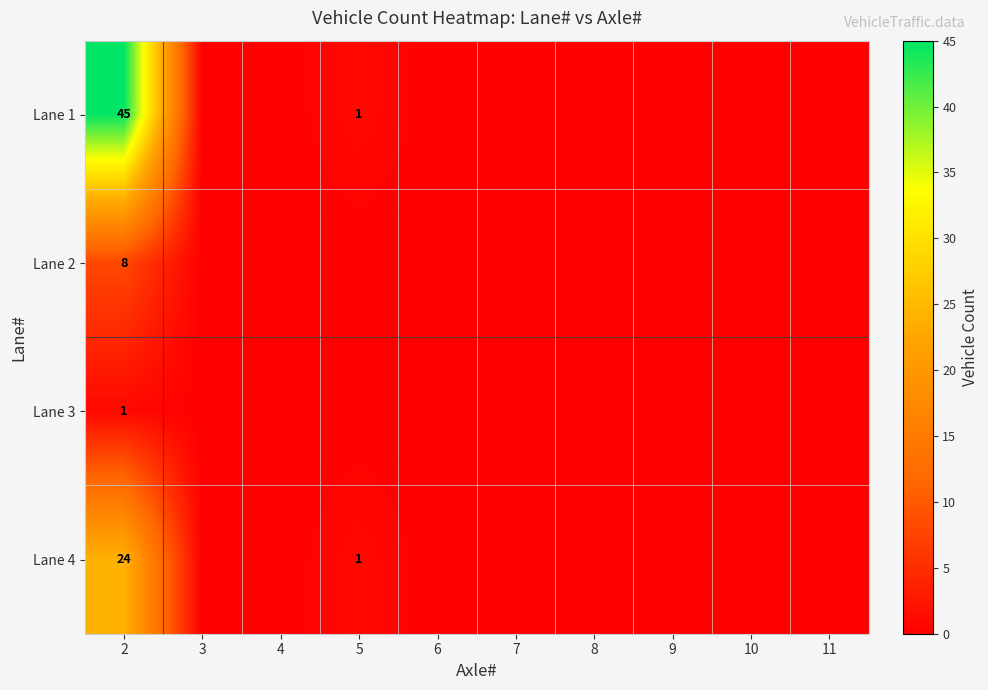

The value of Lane 4 at 2 is 11. True or false?

False